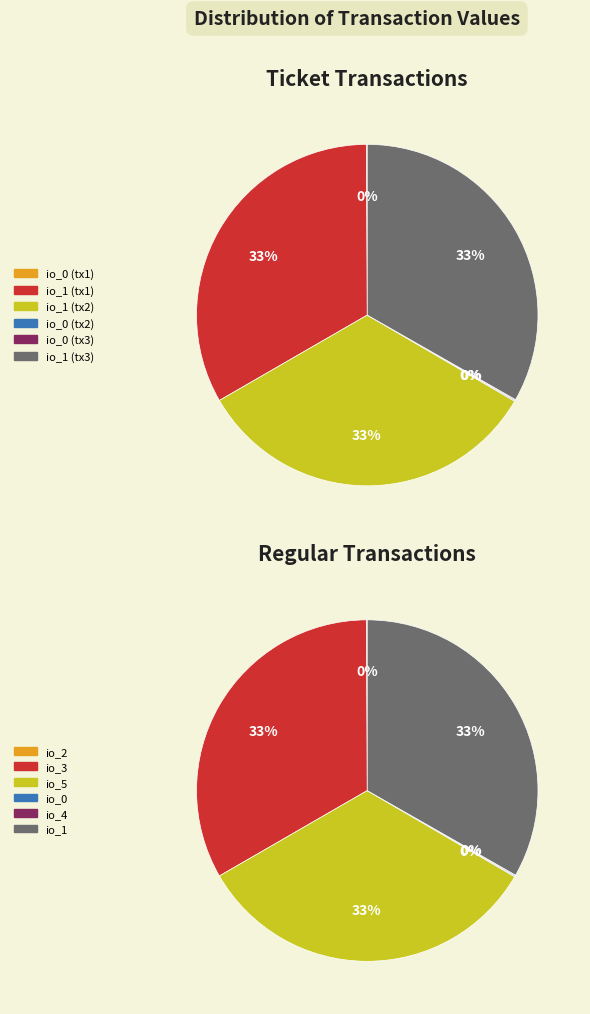

Is it true that Ticket is 0% of the pie?

True